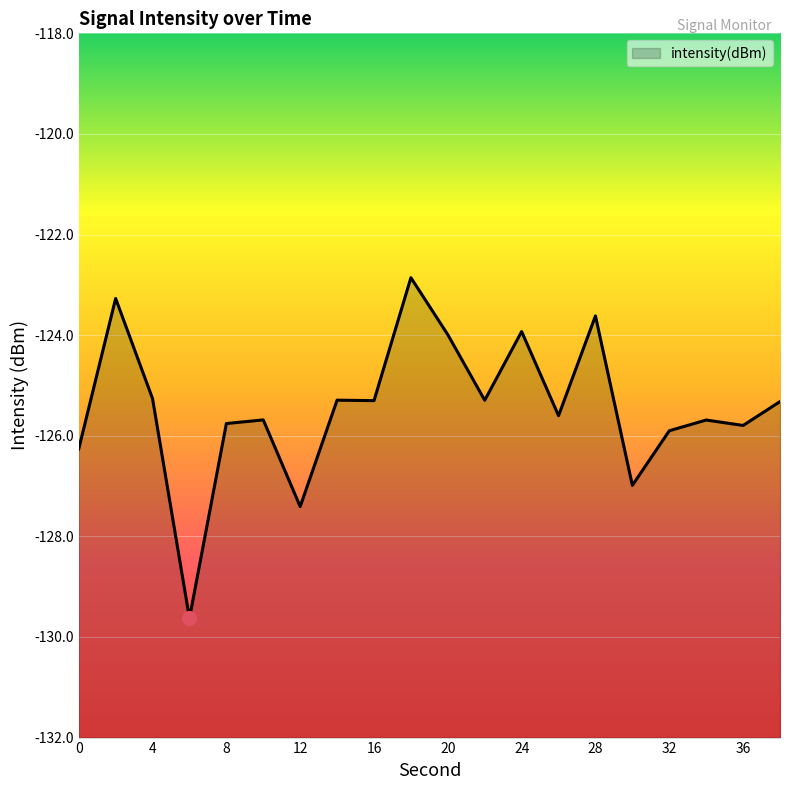

What is the difference between the values at 6 and 26?

4.0